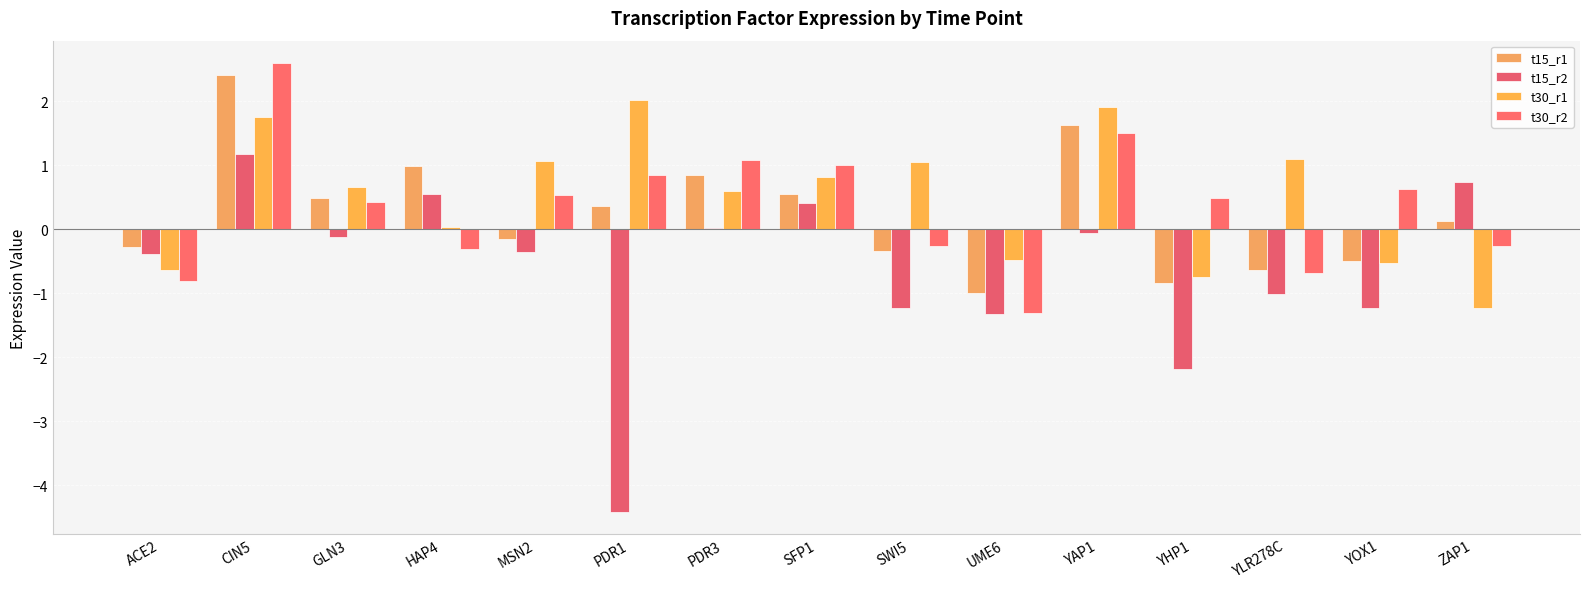

Reading right to left, list all the values displayed in this chart.

t15_r1: 0.1	-0.5	-0.6	-0.8	1.6	-1.0	-0.3	0.6	0.9	0.4	-0.1	1.0	0.5	2.4	-0.3
t15_r2: 0.7	-1.2	-1.0	-2.2	-0.1	-1.3	-1.2	0.4	0.0	-4.4	-0.4	0.5	-0.1	1.2	-0.4
t30_r1: -1.2	-0.5	1.1	-0.7	1.9	-0.5	1.0	0.8	0.6	2.0	1.1	0.0	0.7	1.8	-0.6
t30_r2: -0.3	0.6	-0.7	0.5	1.5	-1.3	-0.3	1.0	1.1	0.8	0.5	-0.3	0.4	2.6	-0.8